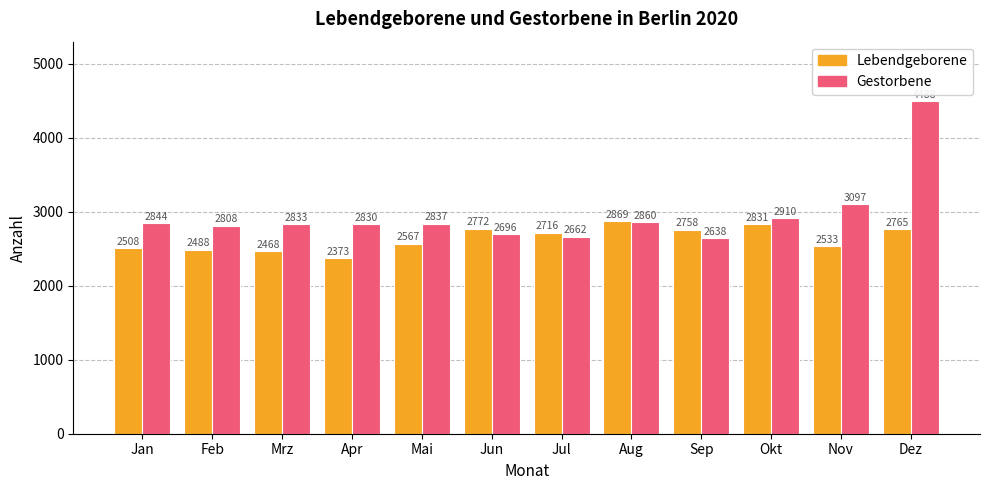

The value of Lebendgeborene at Sep is 2758. True or false?

True